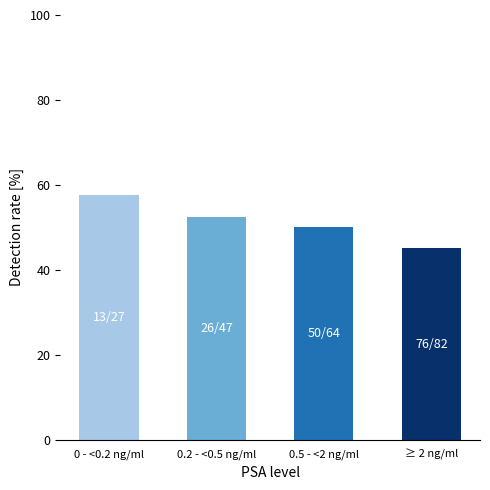

The value at 0.5 - <2 ng/ml is 50.0. True or false?

True